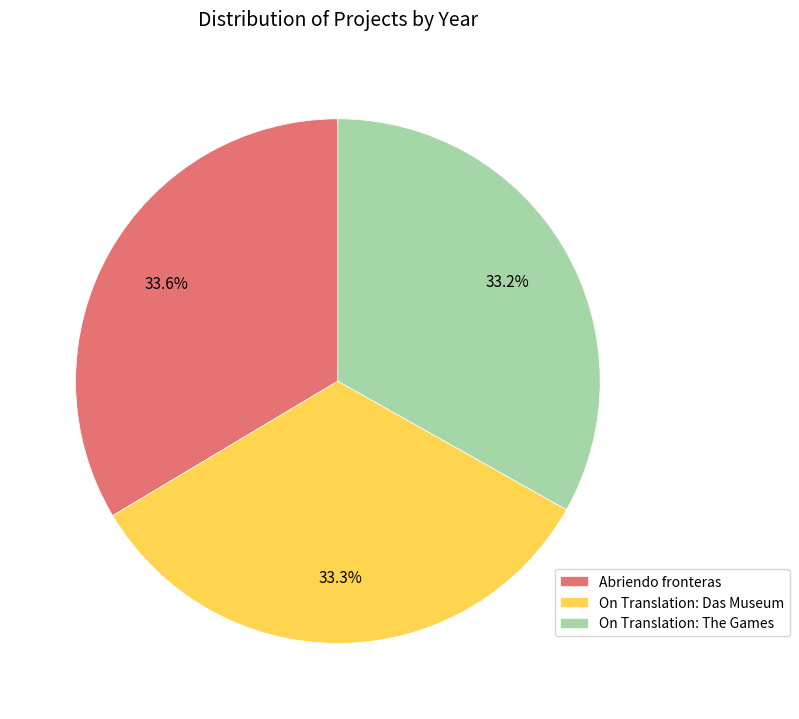

What portion of the pie excludes Abriendo fronteras?

66.4%